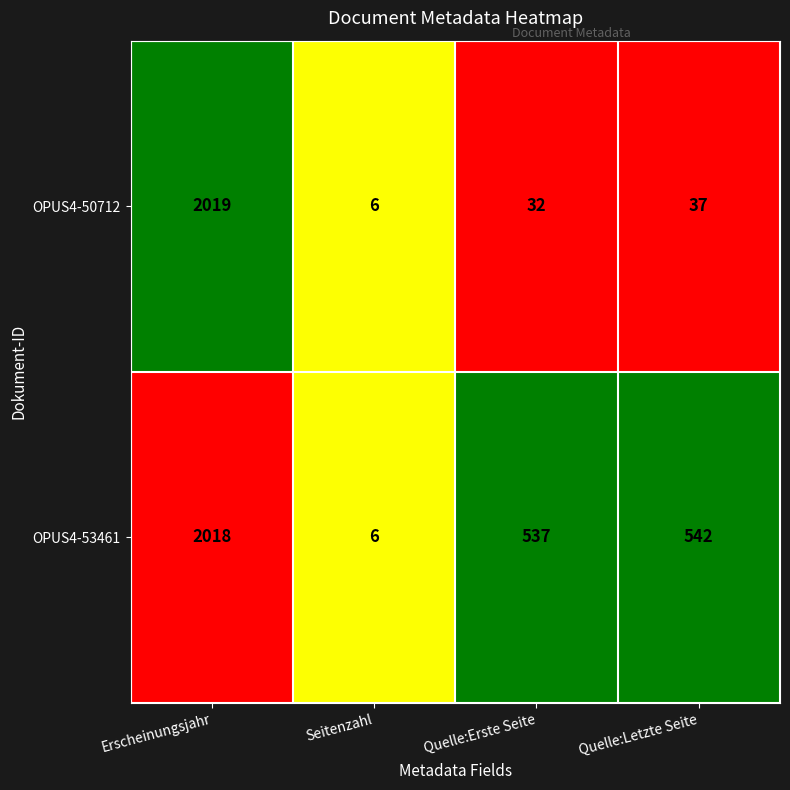

Which label corresponds to the largest value in the chart?

Erscheinungsjahr